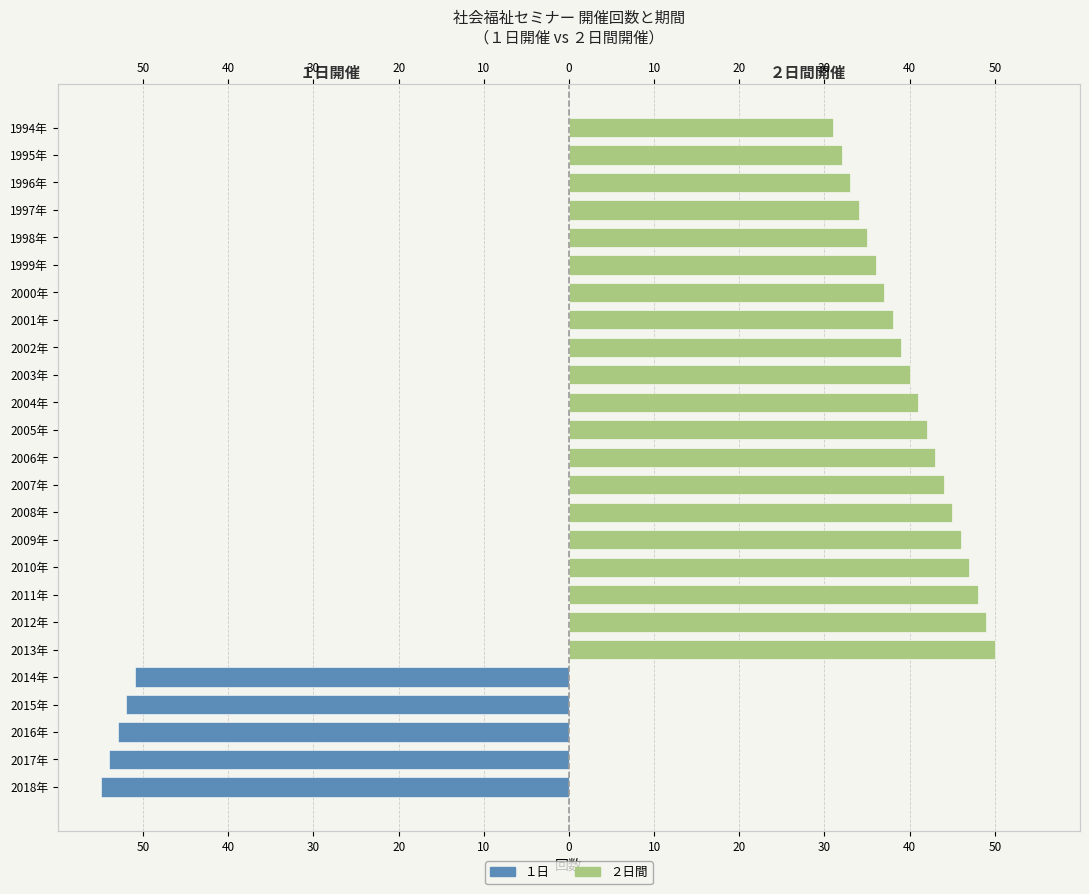

At how many categories does at least one series exceed 42?

8